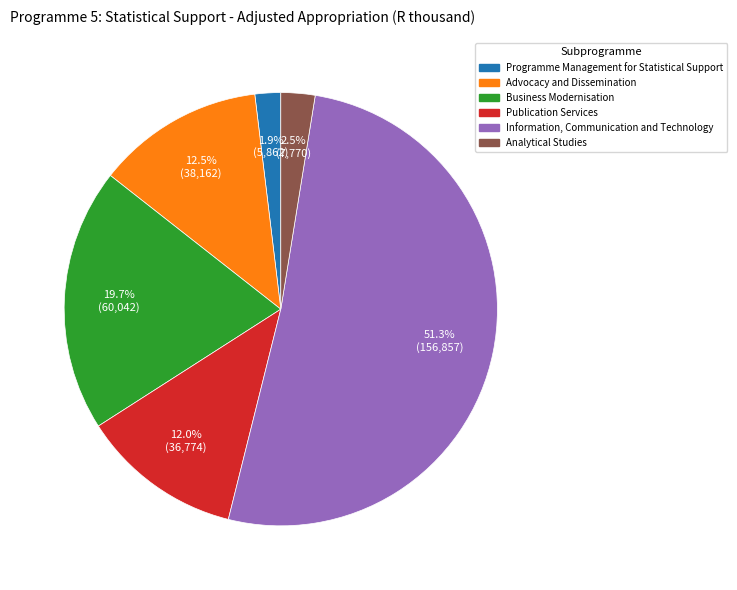

Does Information, Communication and Technology represent more than half of the total?

Yes